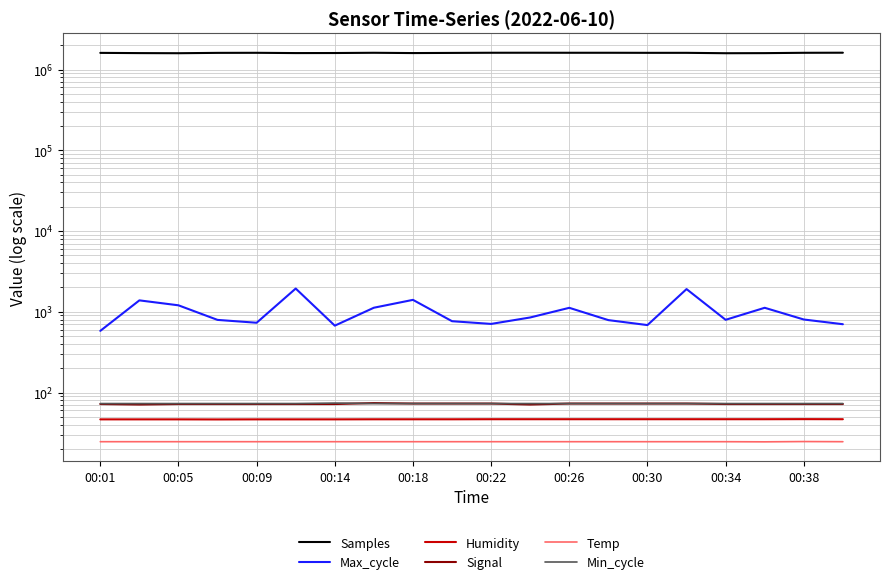

What are all the series names shown in the legend?

Samples, Max_cycle, Humidity, Signal, Temp, Min_cycle